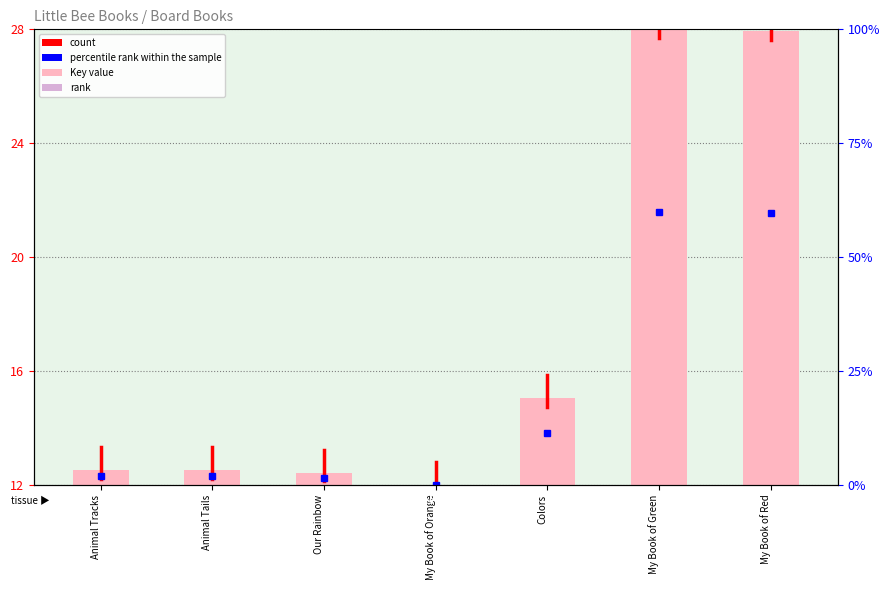

Rank the categories by value from highest to lowest.

My Book of Green, My Book of Red, Colors, Animal Tails, Animal Tracks, Our Rainbow, My Book of Orange